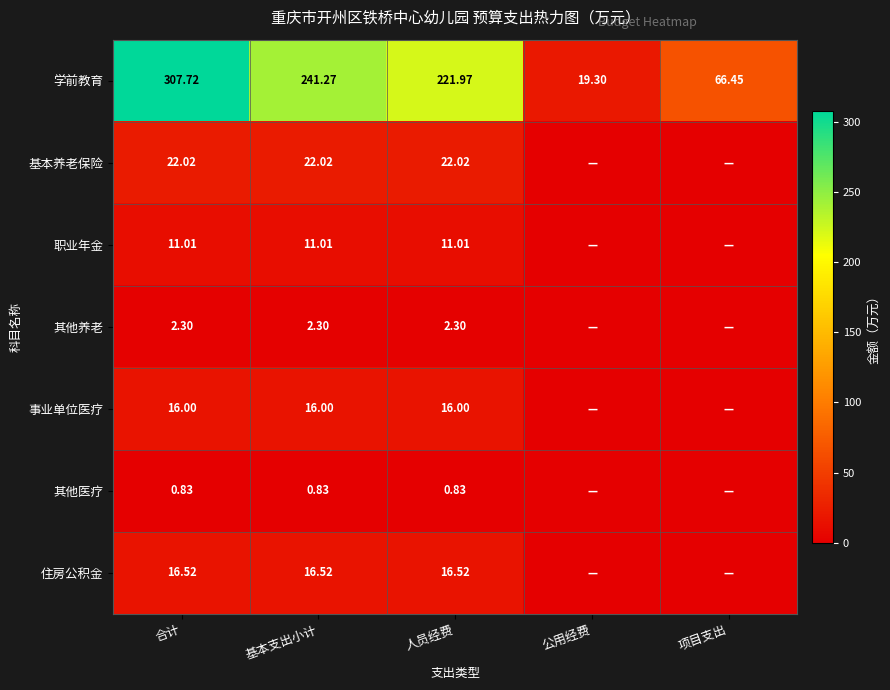

At which label is 学前教育 closest to 163?

人员经费